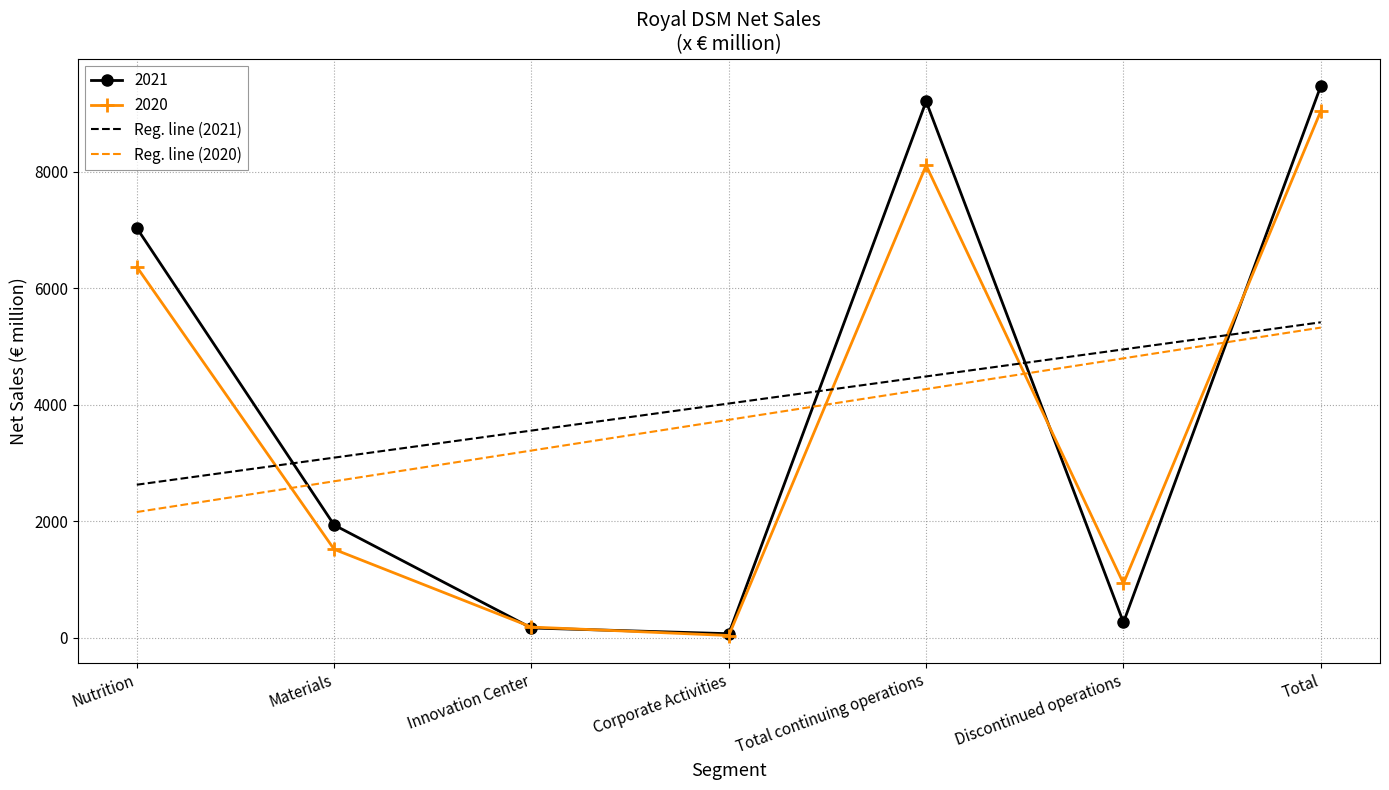

Rank the categories by Reg. line (2020) value from highest to lowest.

Total, Discontinued operations, Total continuing operations, Corporate Activities, Innovation Center, Materials, Nutrition